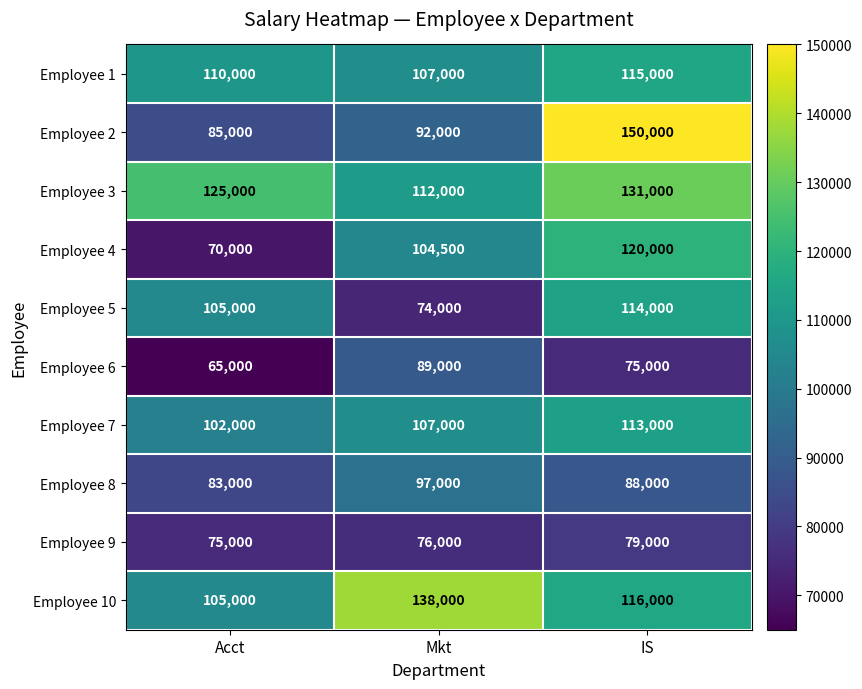

What is the maximum value shown in the chart?

150000